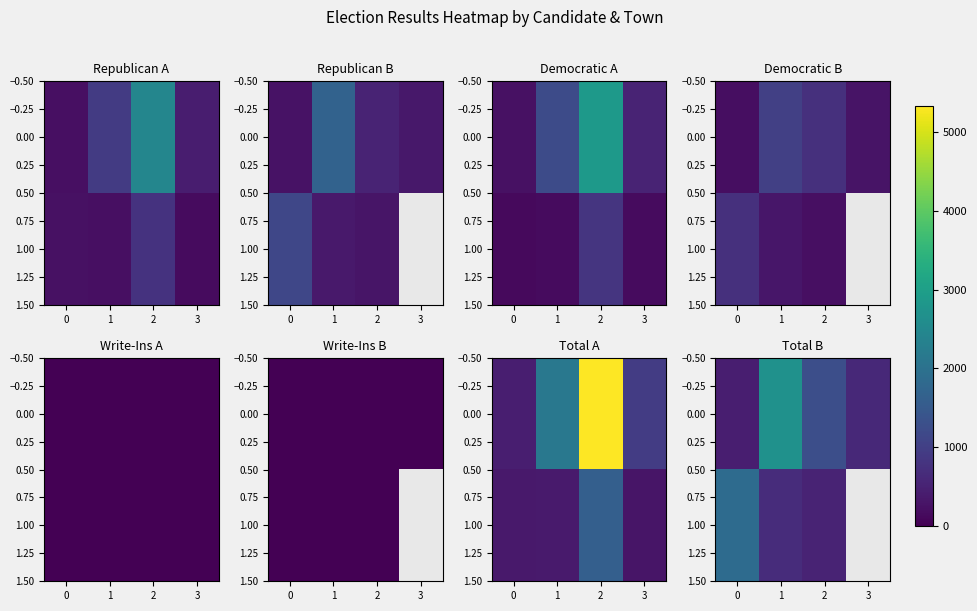

What is the minimum value for 1.00?

530.0